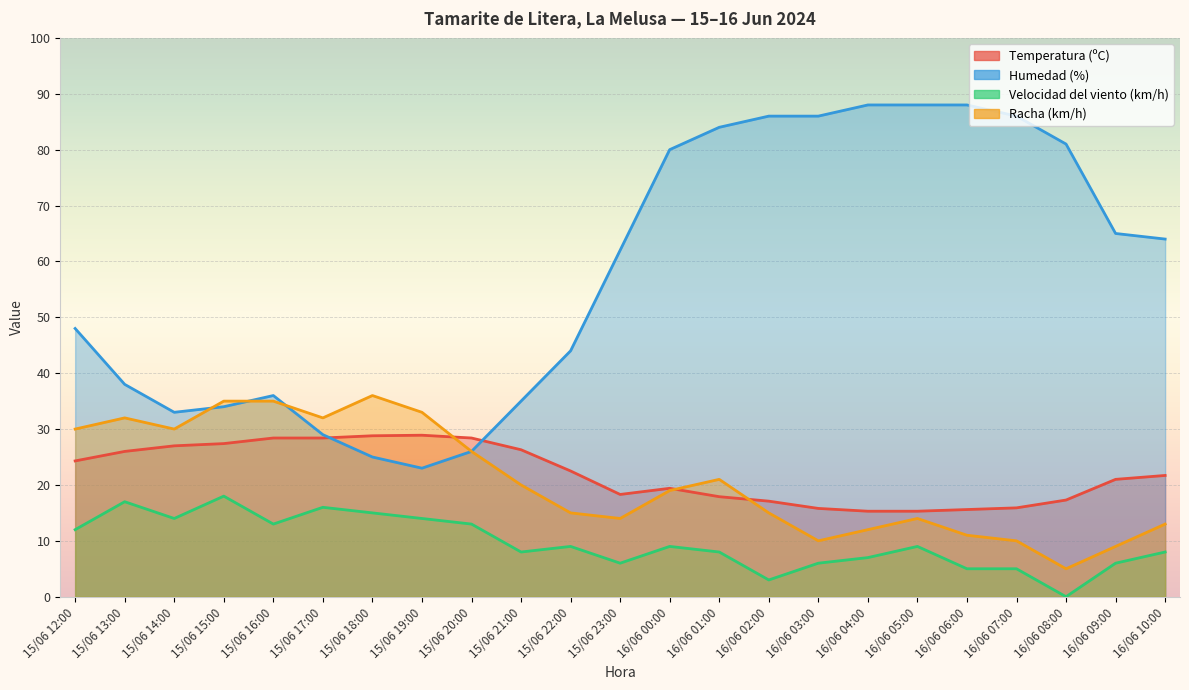

Which series has the widest spread of values?

Humedad (%)